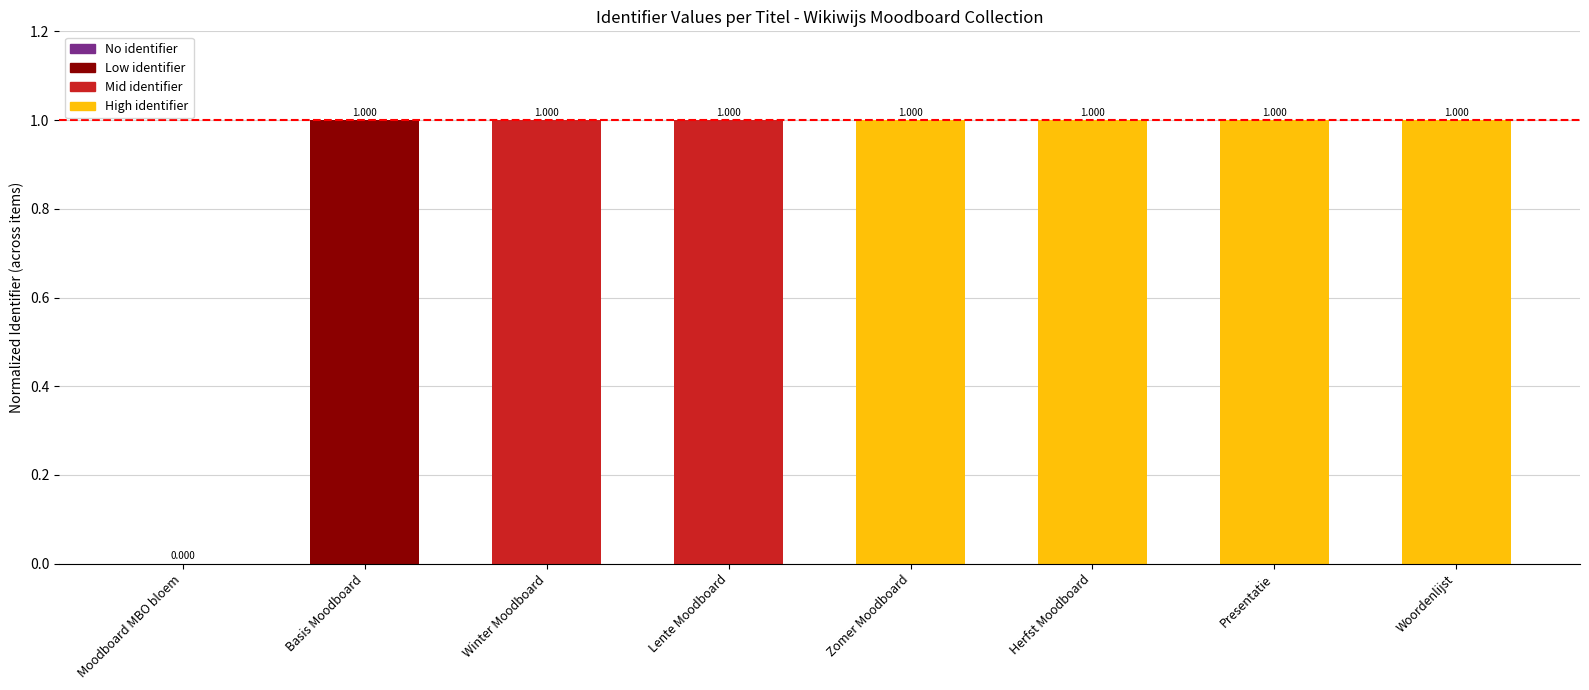

What is the sum of the values at Lente Moodboard and Herfst Moodboard?

2.0